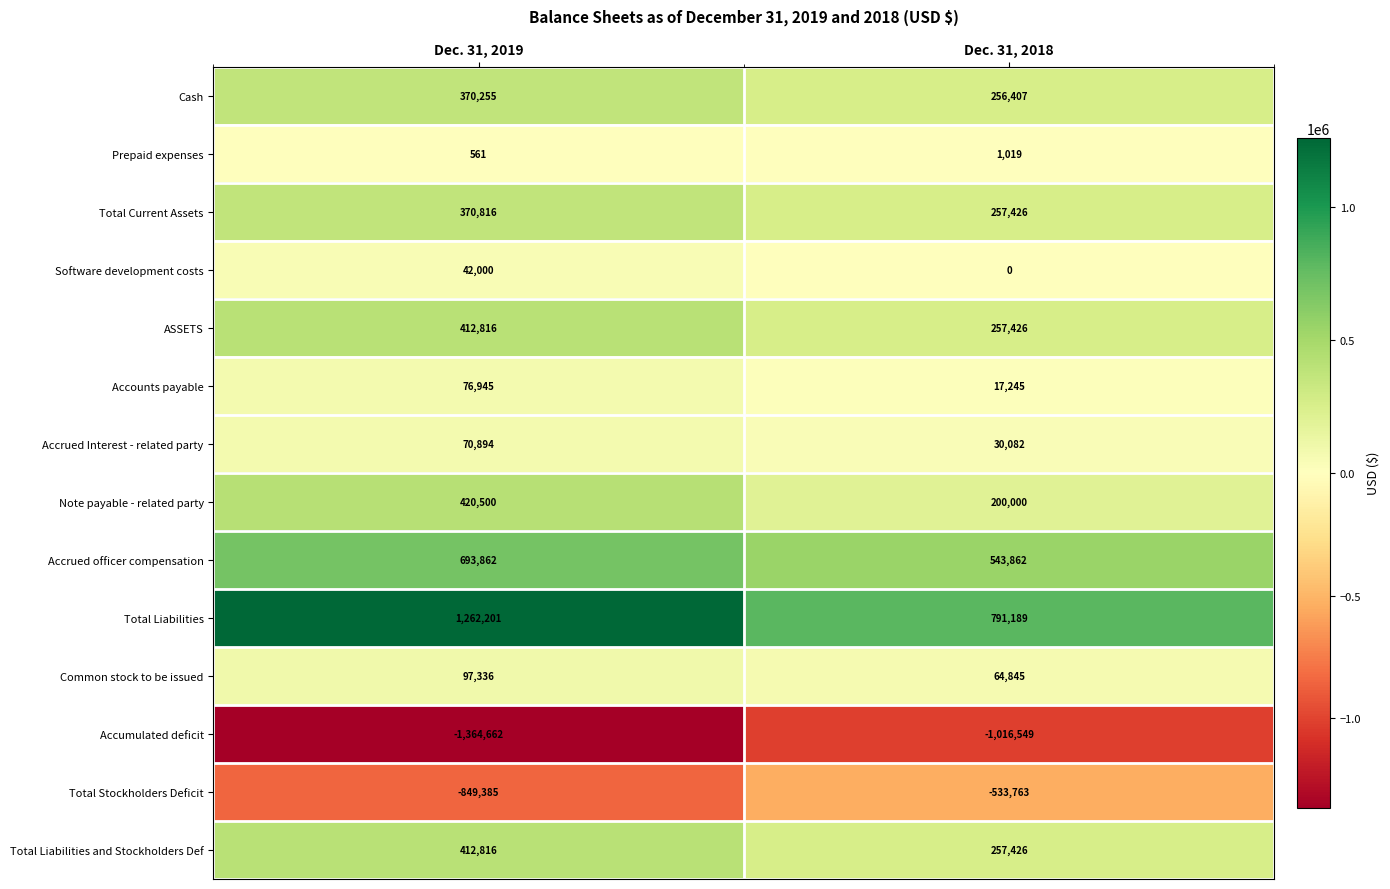

What is the greatest value displayed?

1262201